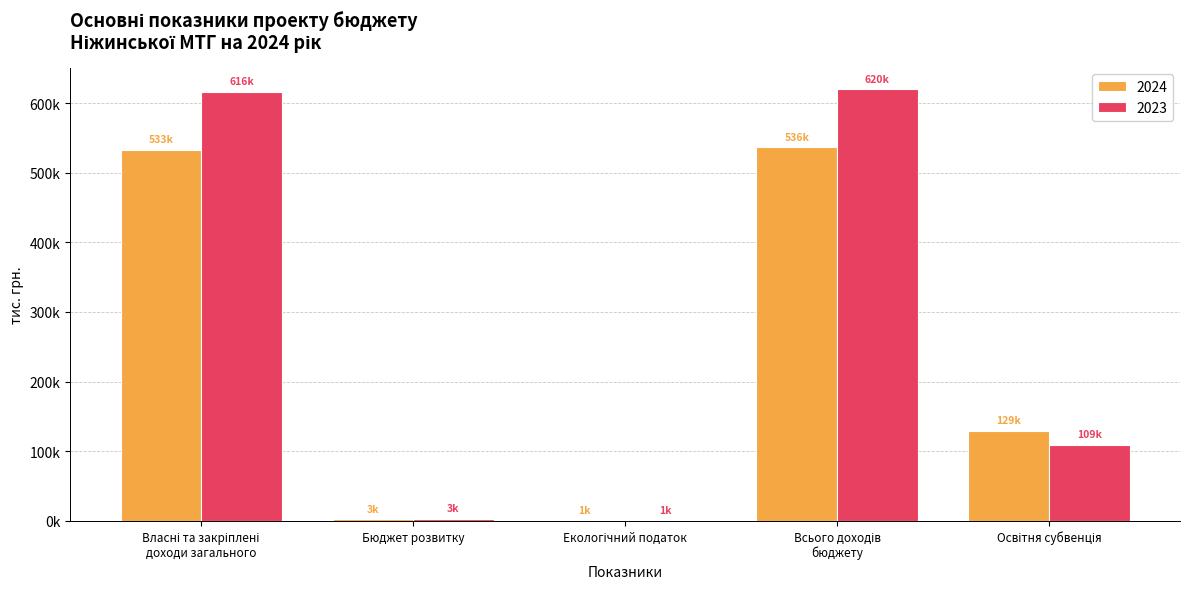

What is the spread (max minus min) of values at Всього доходів
бюджету?

83687.2